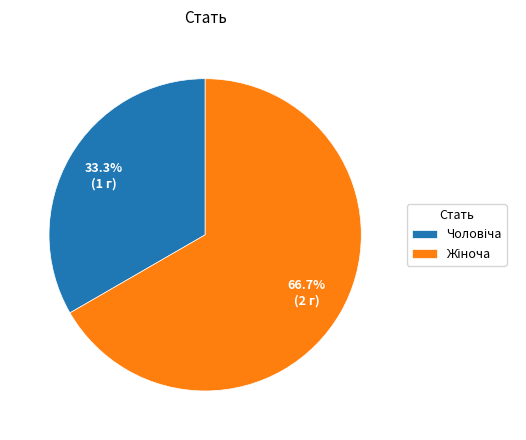

Is there any slice that represents more than half of the pie?

Yes